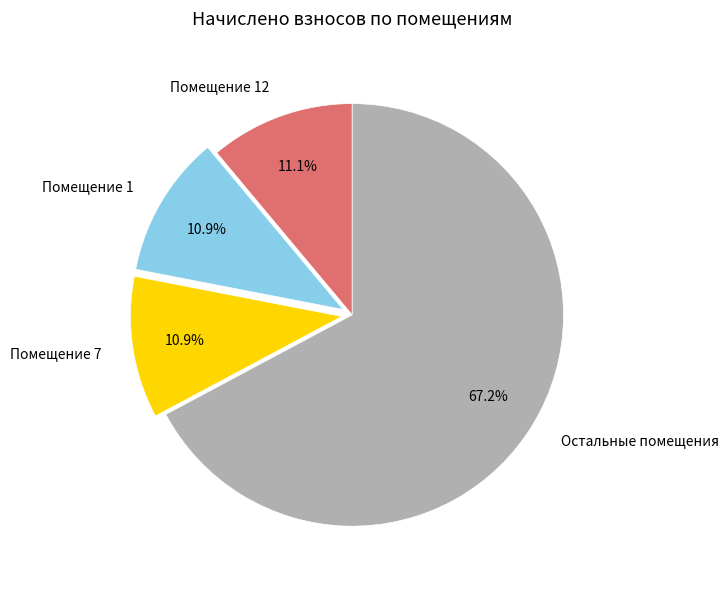

Which slice is the largest?

Остальные помещения